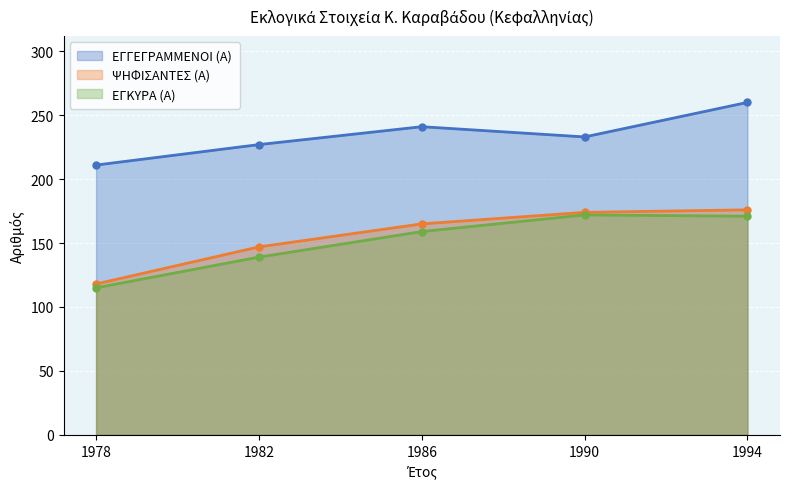

Which category has the highest value in the ΨΗΦΙΣΑΝΤΕΣ (Α) series?

1994